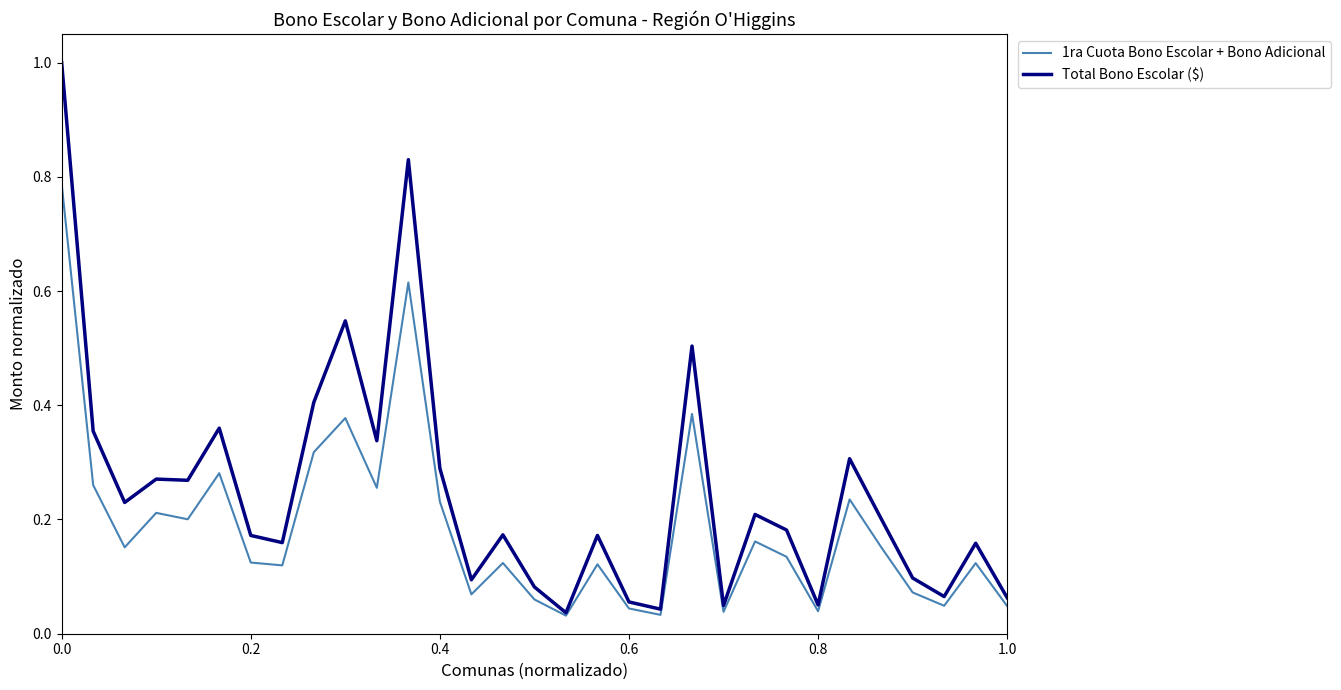

Which series has the largest total across all categories?

Total Bono Escolar ($)